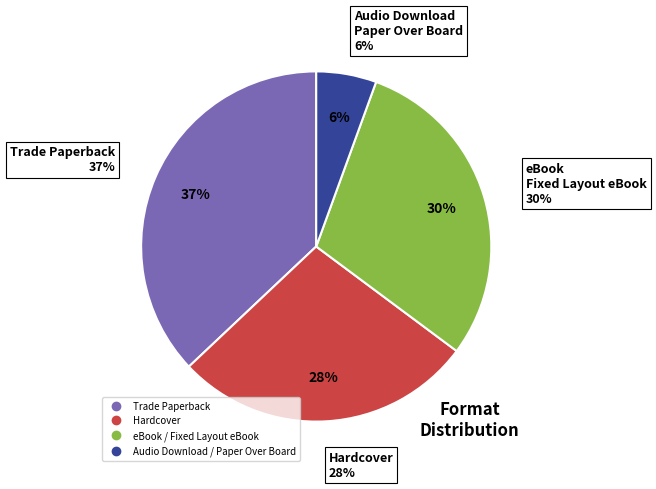

What percentage is the Hardcover slice, to the nearest percent?

28%